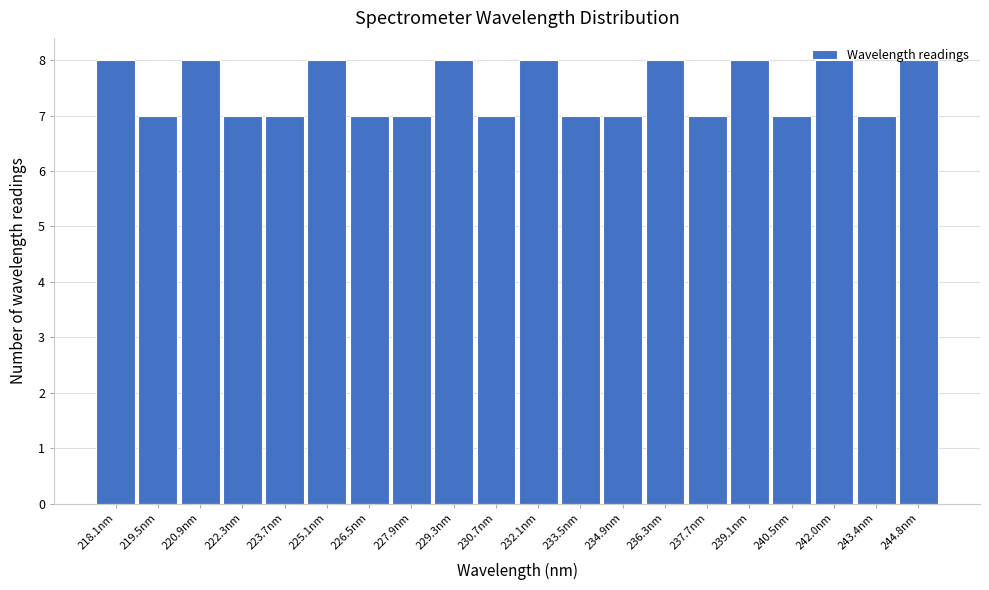

What is the sum of all values?

149